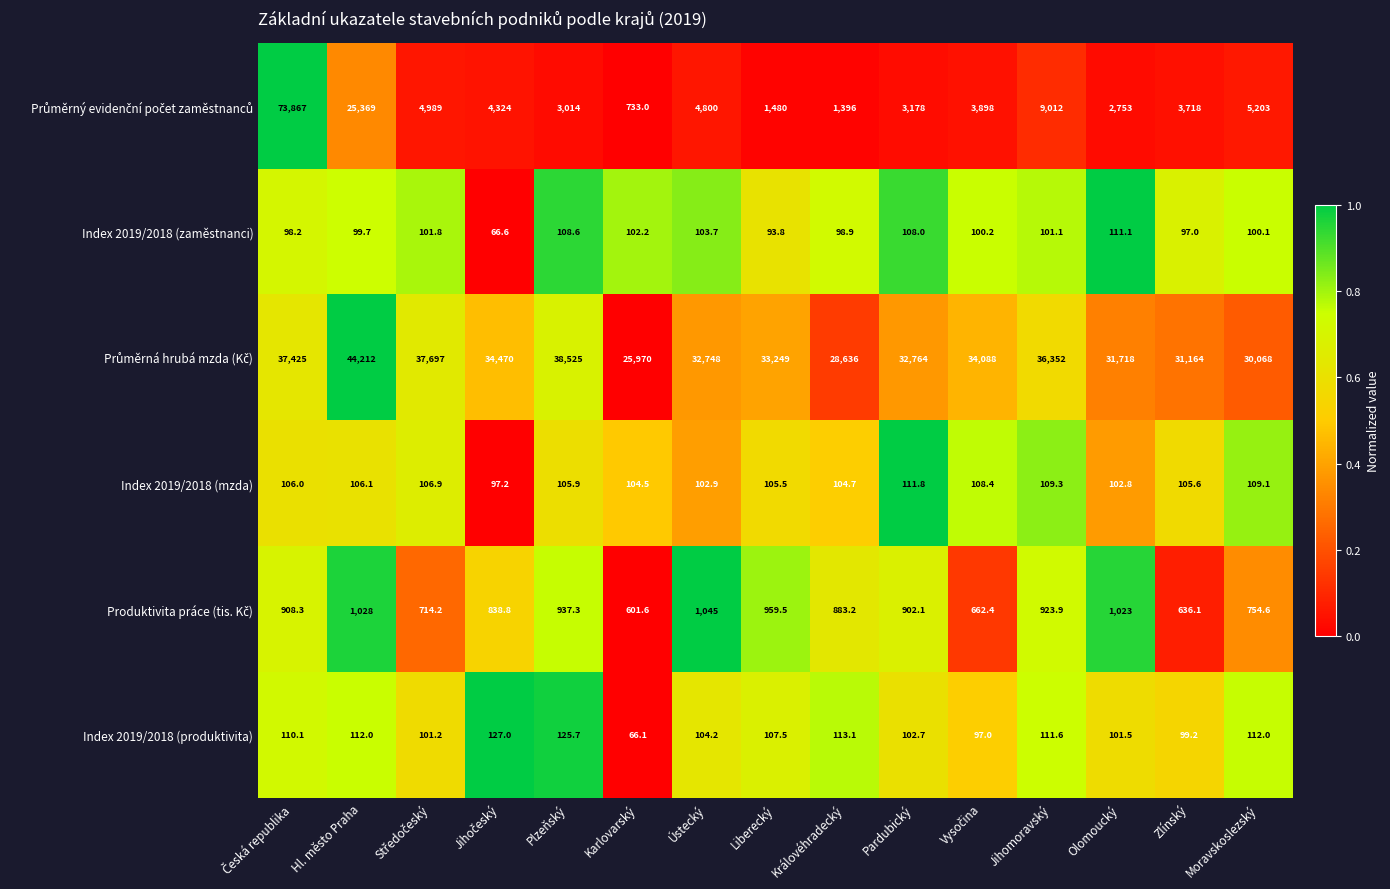

What is the average value of the Index 2019/2018 (produktivita) series?

106.1